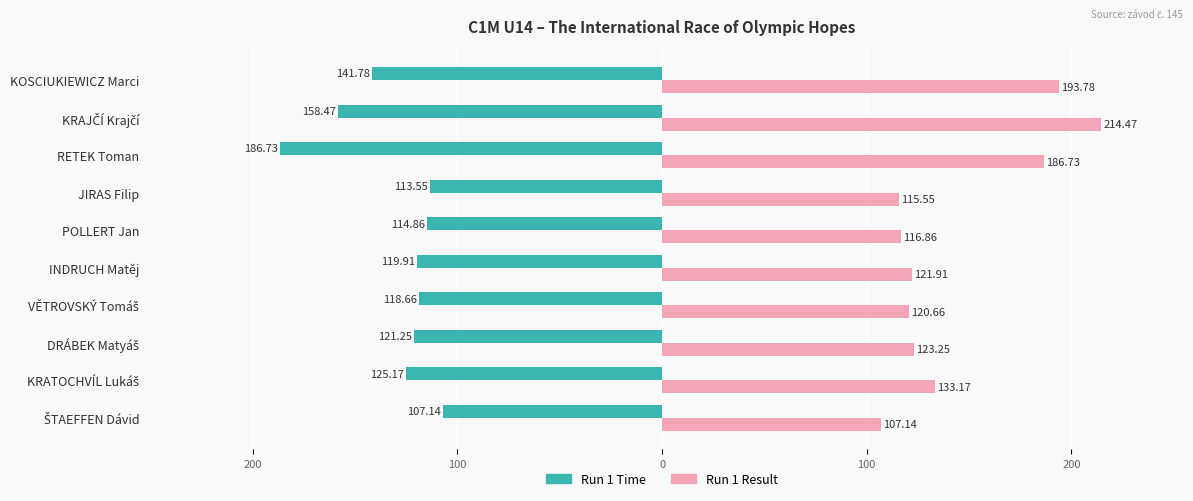

Rank the series by their maximum value, from lowest to highest.

Run 1 Time, Run 1 Result